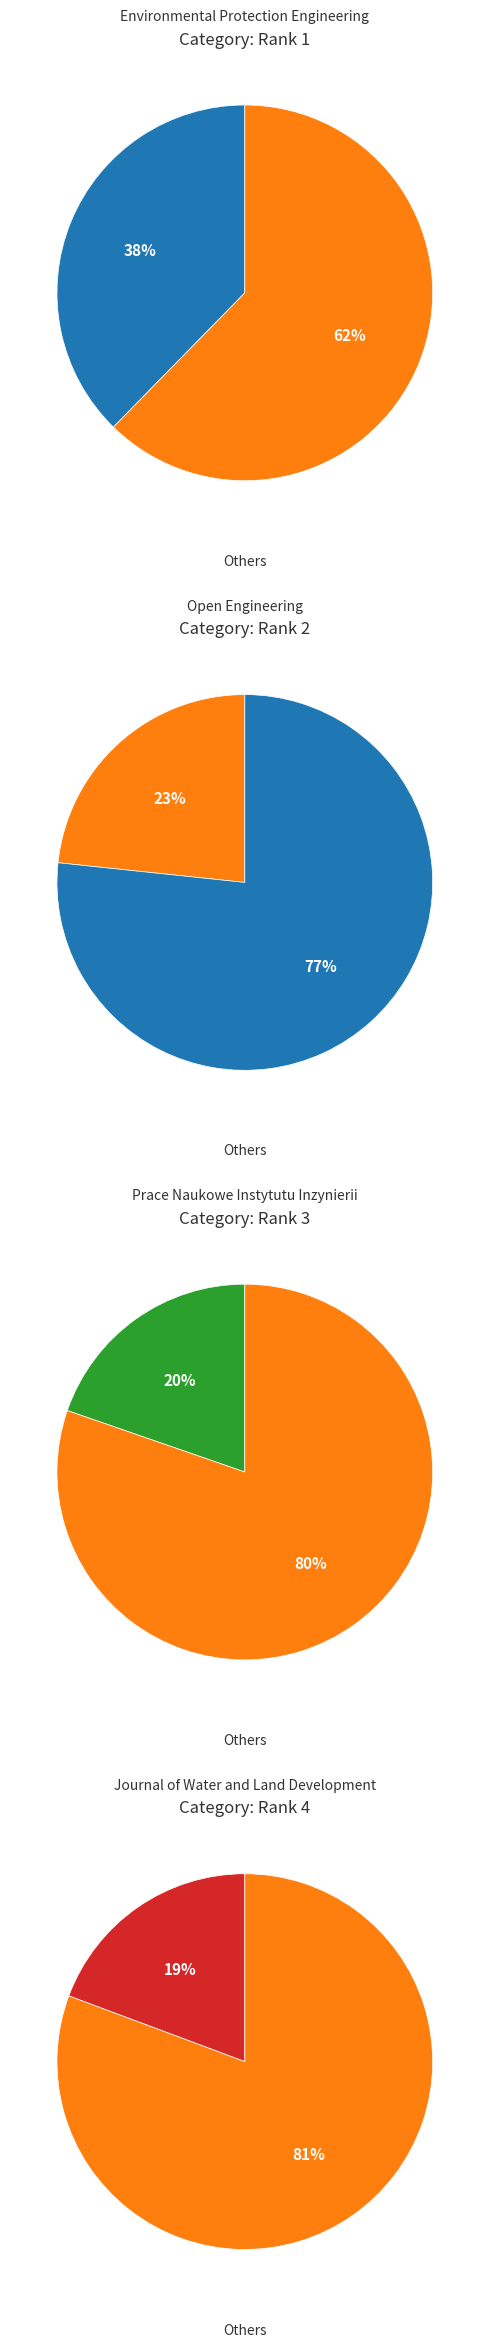

Is the sum of Open Engineering and Prace Naukowe Instytutu Inzynierii greater than half?

No